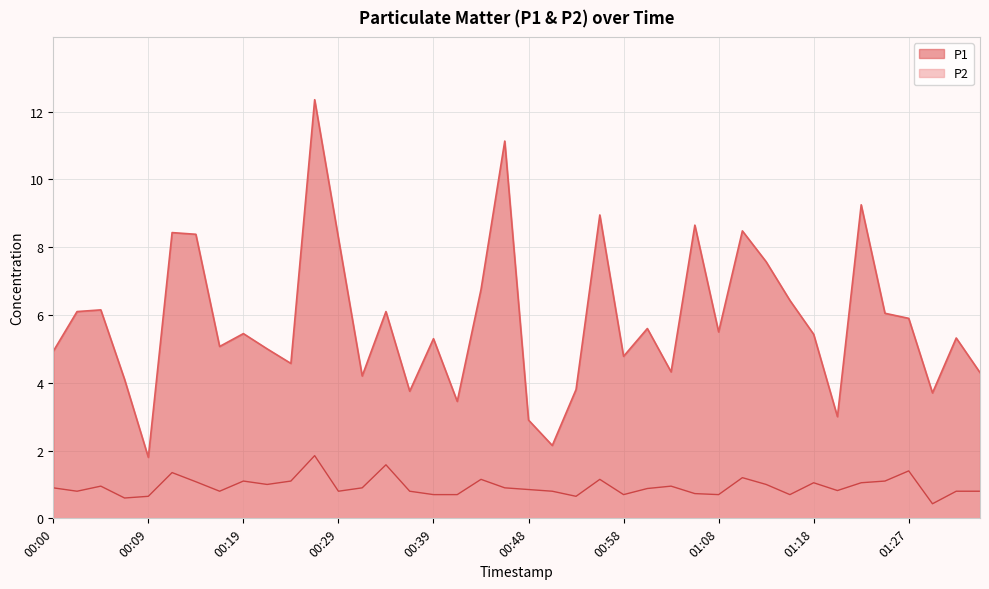

True or false: P2 and P1 cross at least once.

False